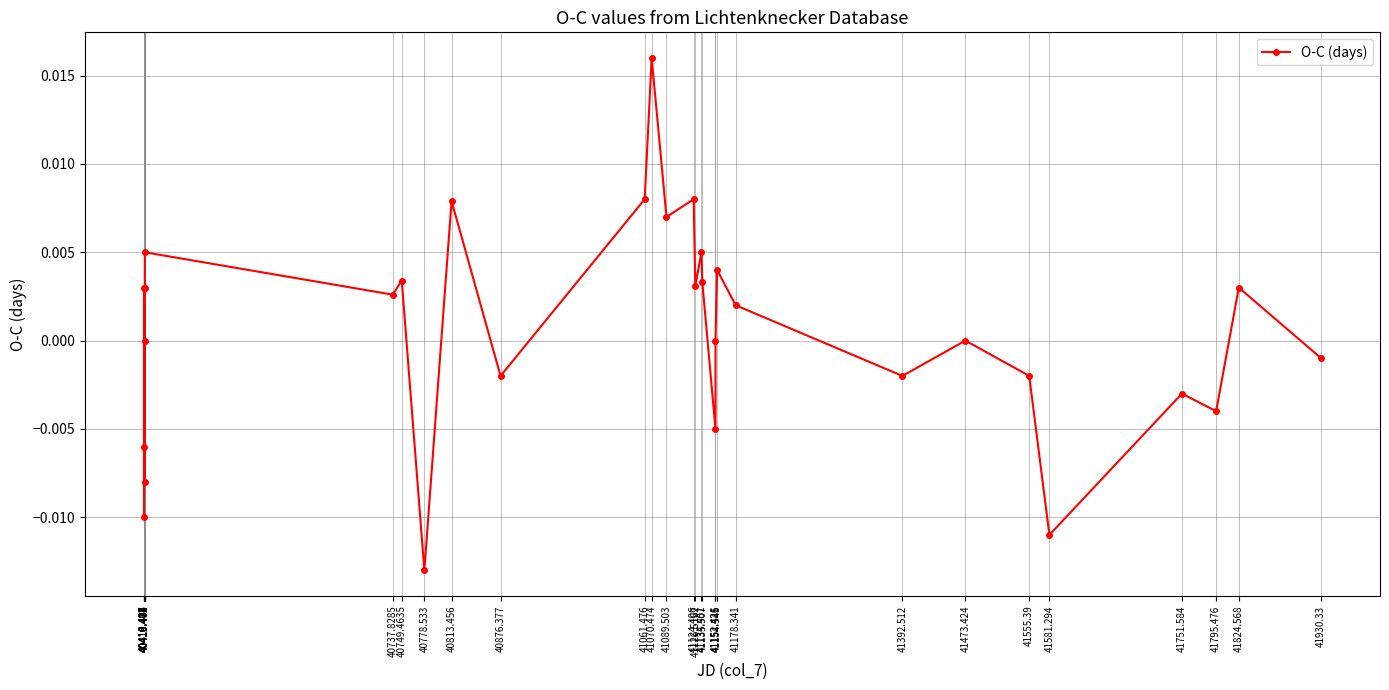

What is the label of the 15th point from the right?

41126.5167